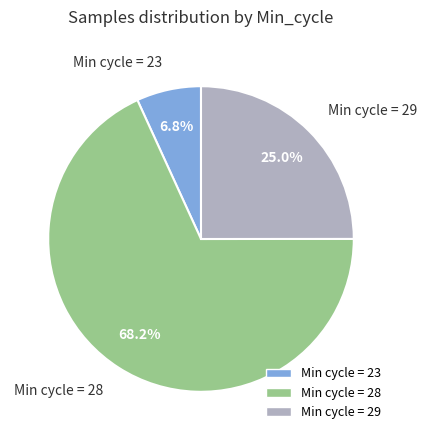

What is the total percentage of Min cycle = 23 and Min cycle = 29?

31.8%